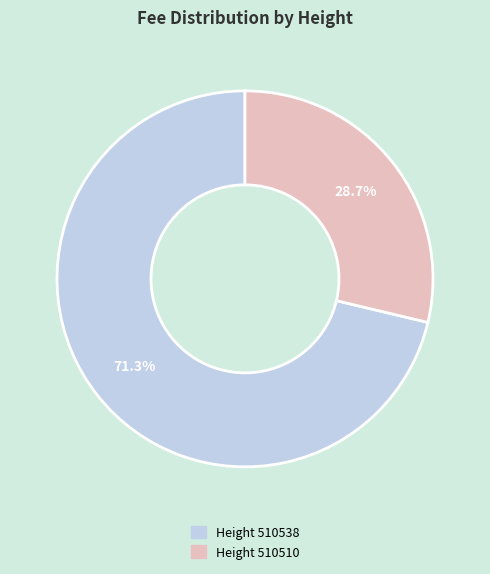

What is the smallest slice in the pie chart?

Height 510510